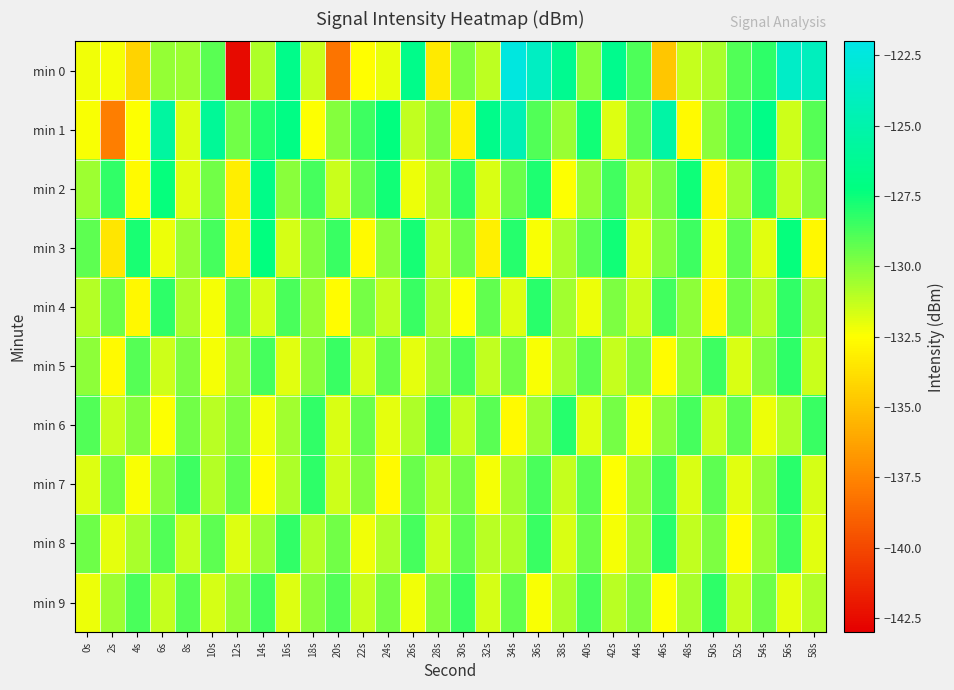

What is the smallest value displayed?

-142.5